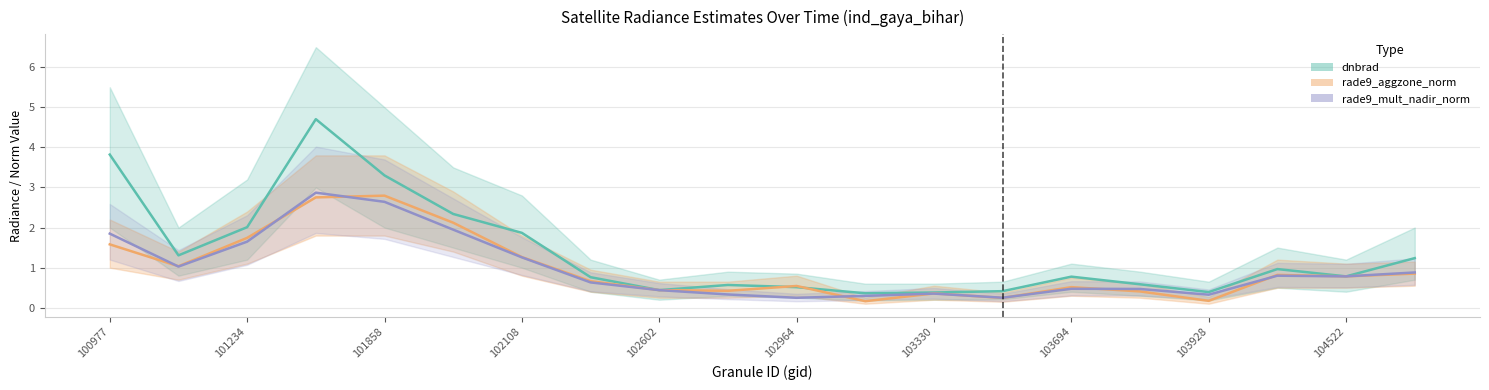

How many times do dnbrad and rade9_aggzone_norm cross each other?

2